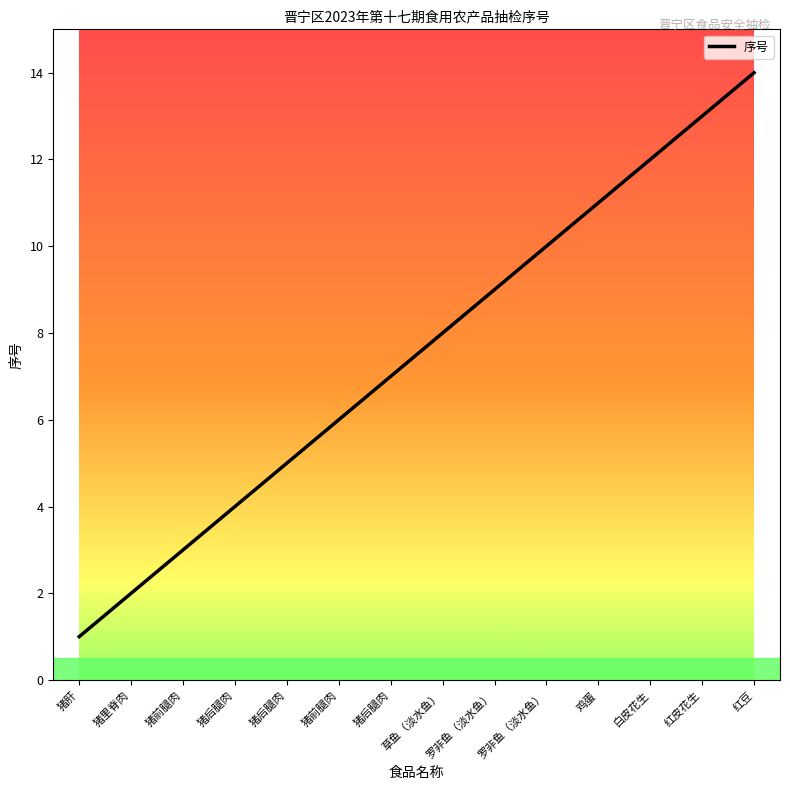

Between 红皮花生 and 草鱼（淡水鱼）, which is larger?

红皮花生